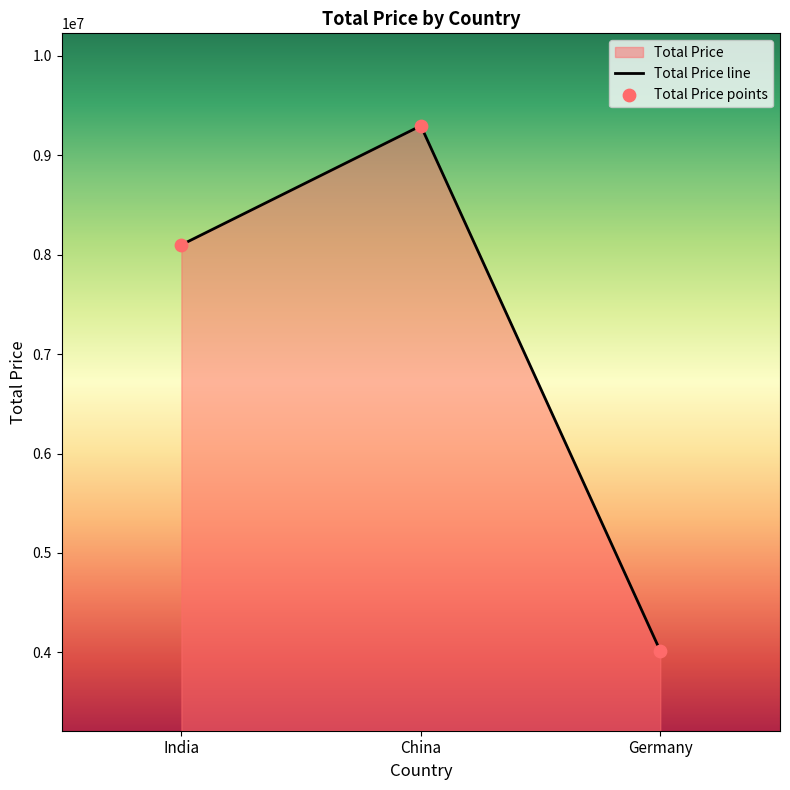

Between India and China, which is larger?

China